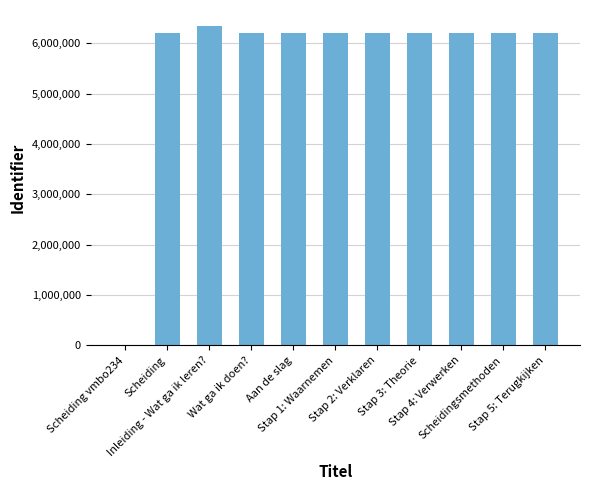

What is the sum of all values?

62234115